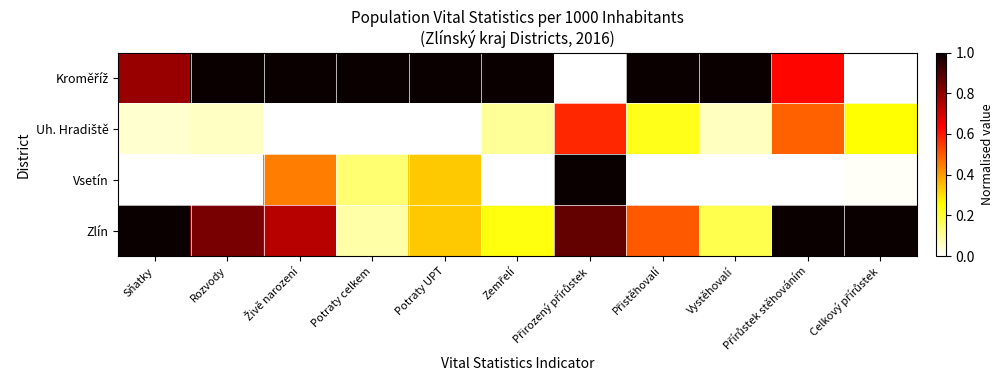

What is the total value across all series at Celkový přírůstek?

1.3